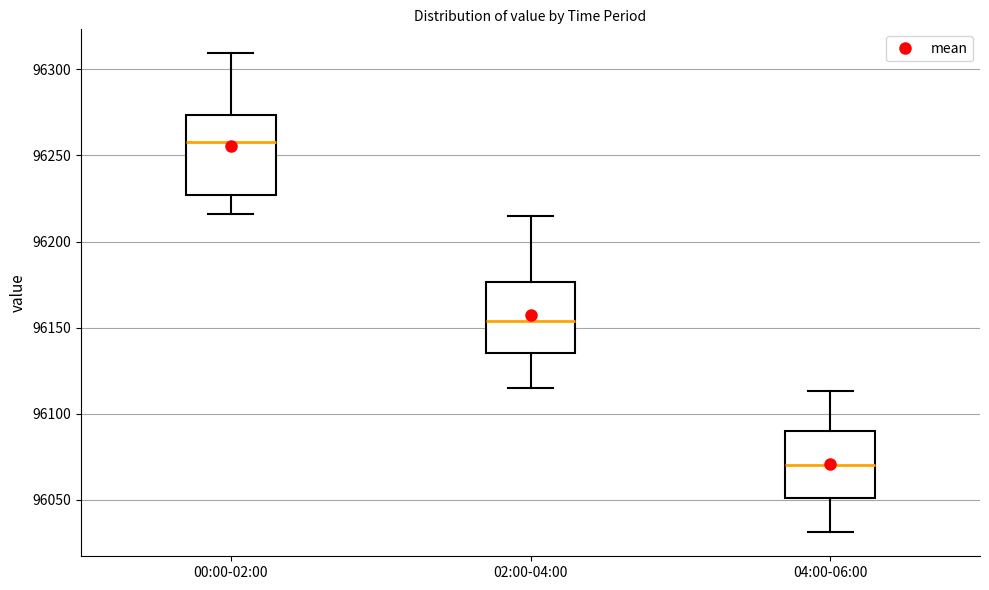

Reading left to right, transcribe this box plot: for each box, give where its median line is, the range the box spans, and where its two whiskers end, as read against the y-axis. The values are not printed on the chart, so give them approximately, as read against the axis.

00:00-02:00: median 96260, box 96225 to 96275, whiskers 96215 to 96310
02:00-04:00: median 96155, box 96135 to 96175, whiskers 96115 to 96215
04:00-06:00: median 96070, box 96050 to 96090, whiskers 96030 to 96115